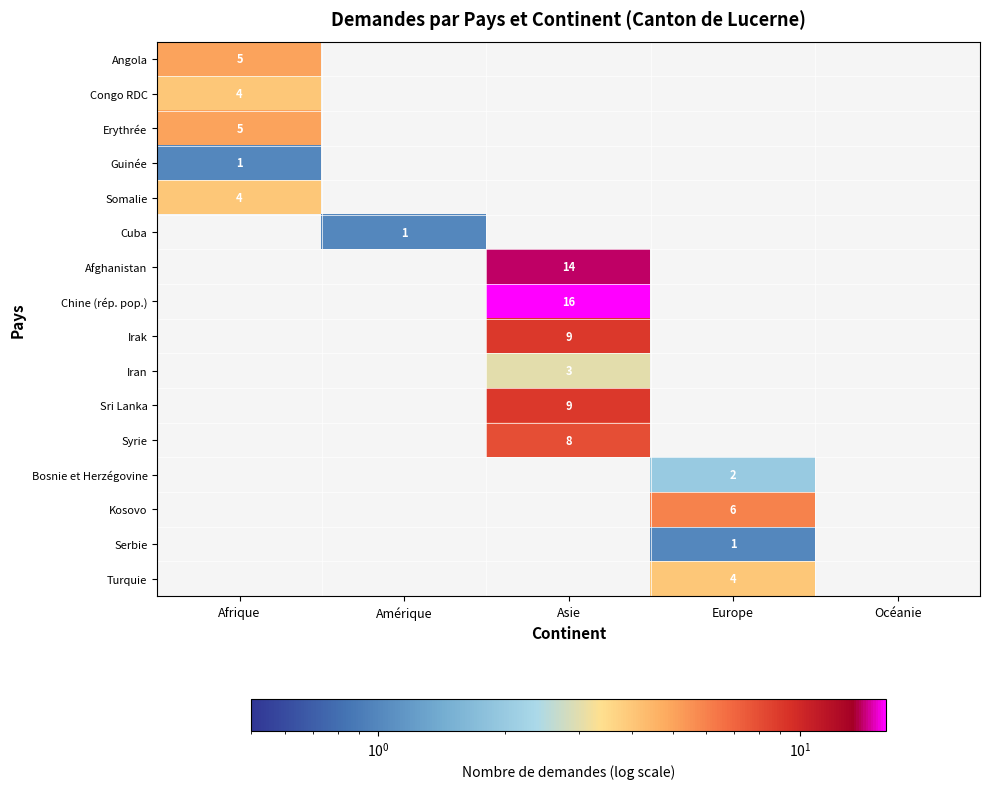

The value of Chine (rép. pop.) at Asie is 16. True or false?

True